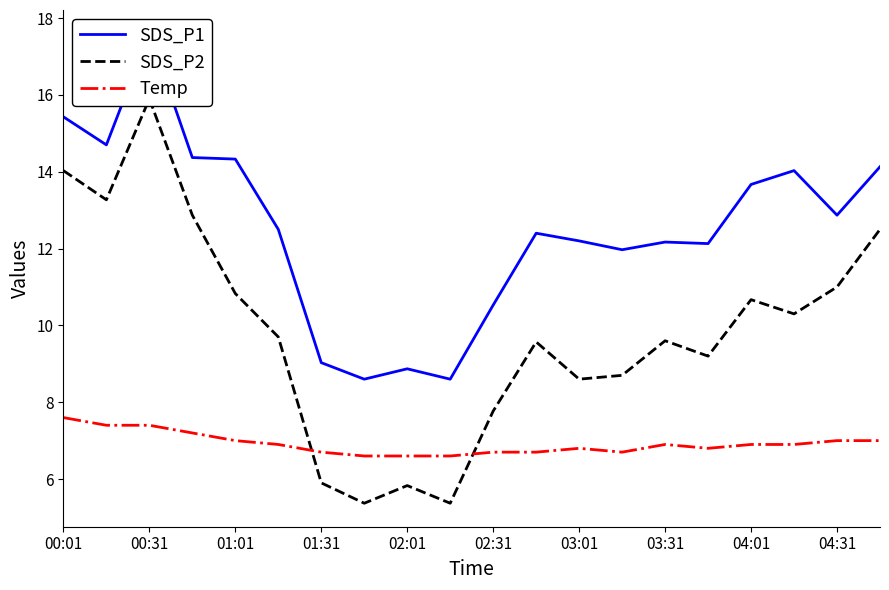

True or false: Temp has a value of 7.0 at 19.

True